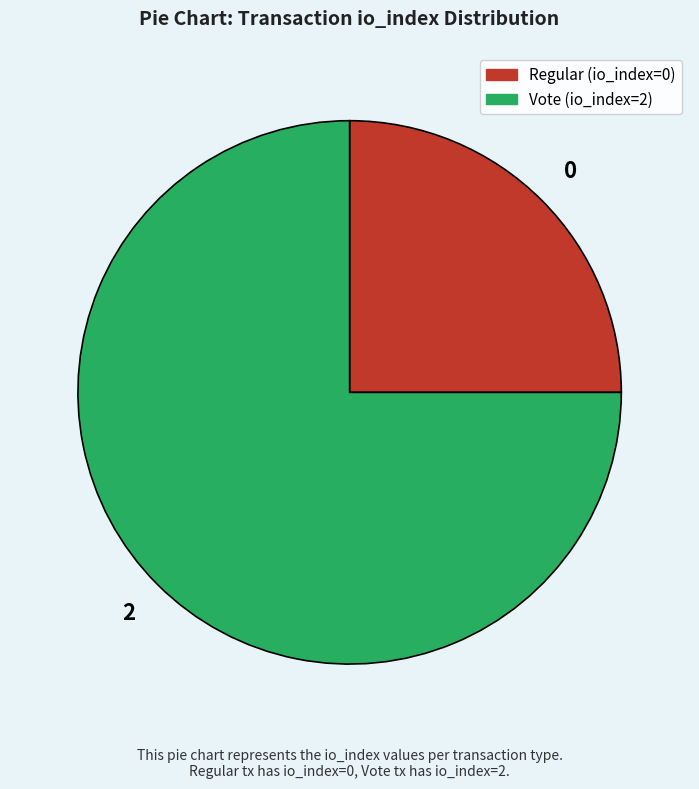

How many slices are in this pie chart?

2